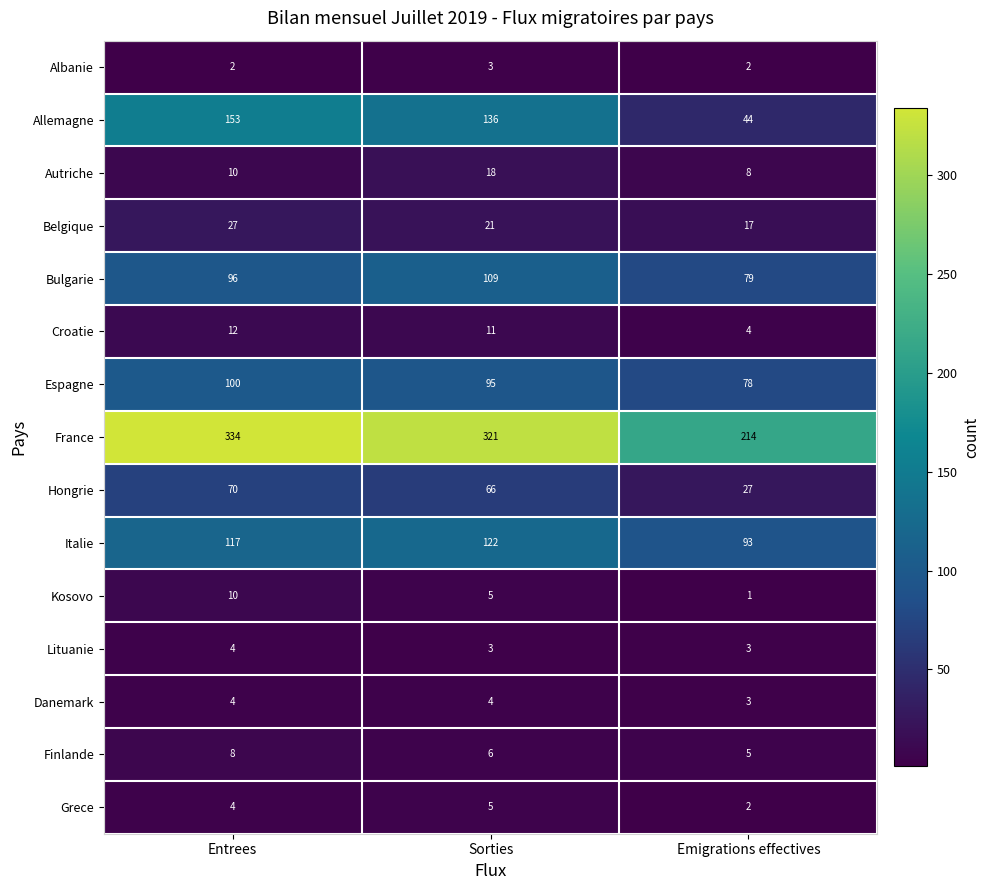

What is the difference between the Kosovo values at Emigrations effectives and Sorties?

4